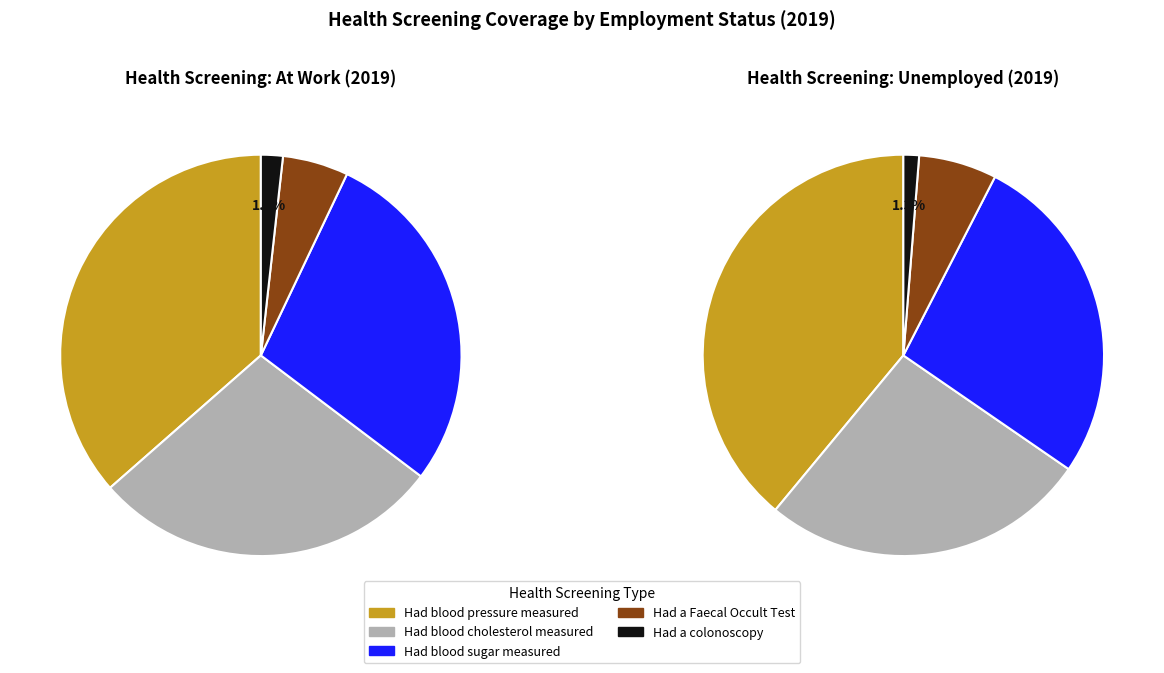

Is there a majority slice in this chart?

No